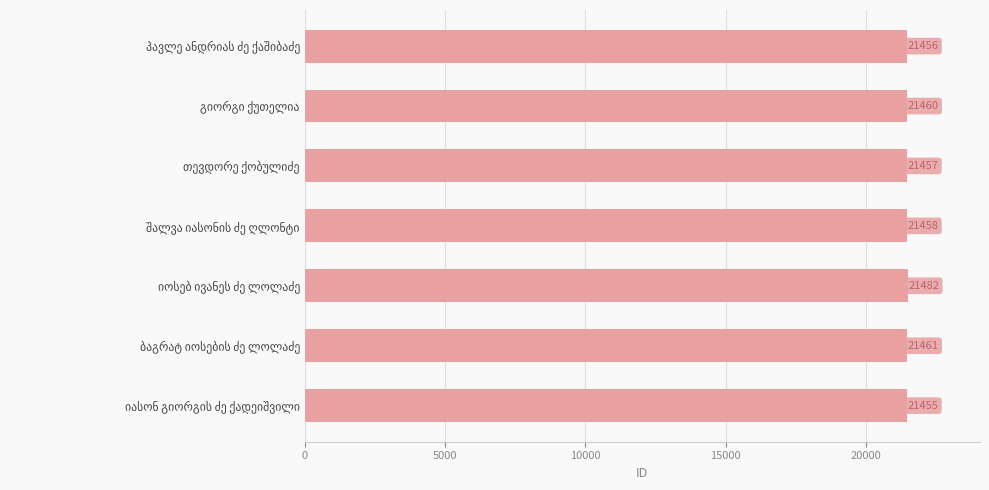

What is the maximum value shown in the chart?

21482